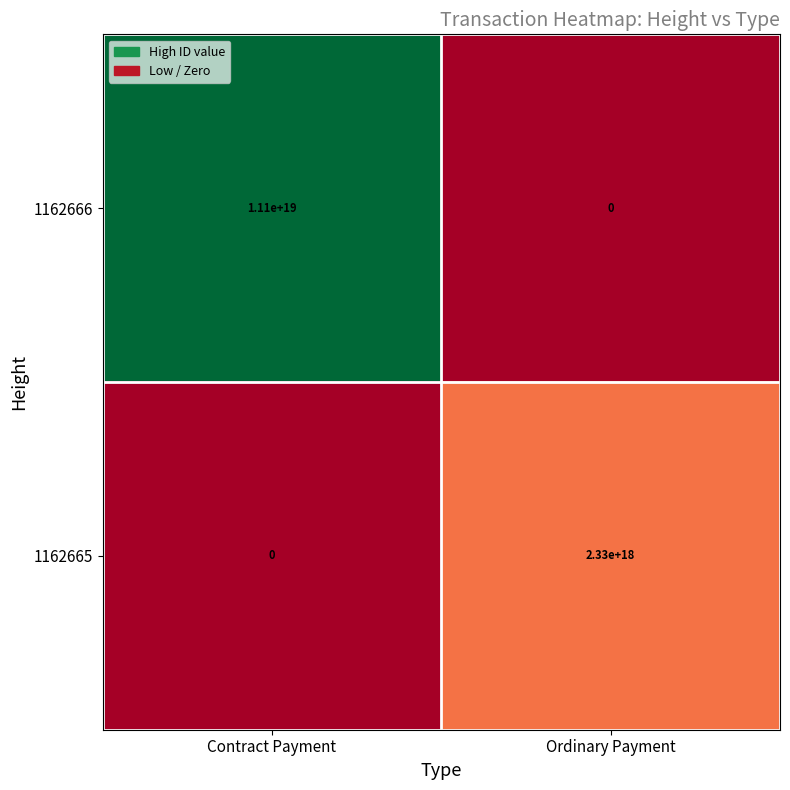

Where is 1162665 nearest to the value 1165000000000000000?

Contract Payment